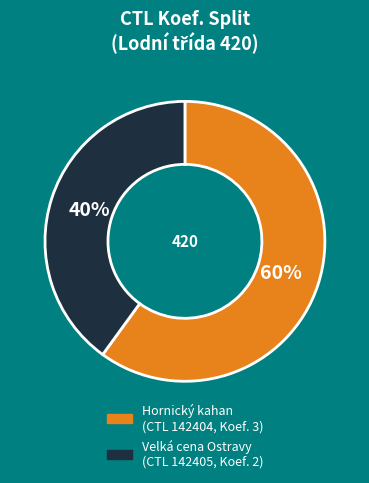

Is there a majority slice in this chart?

Yes